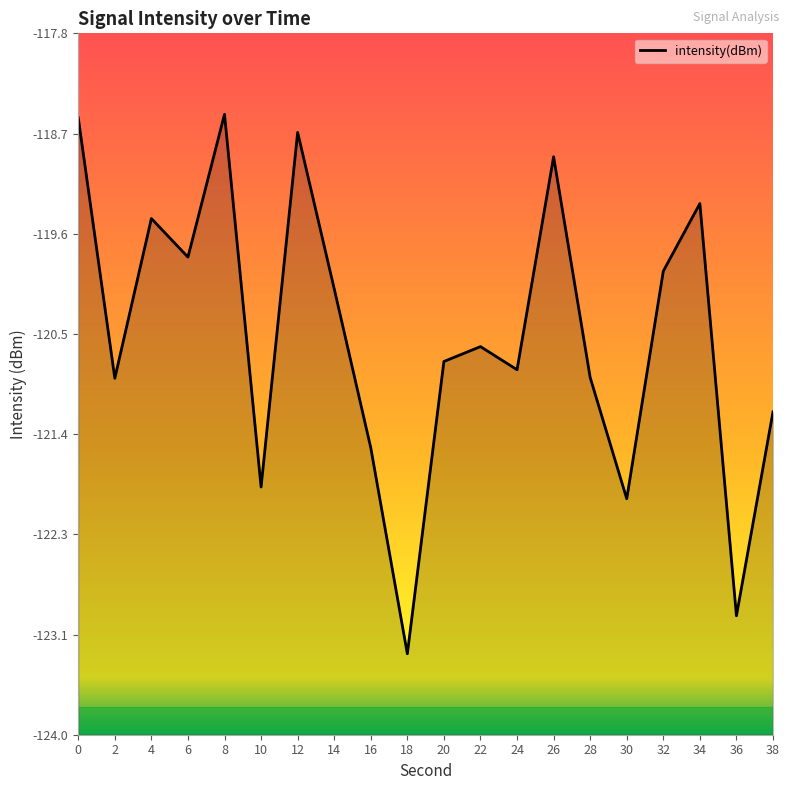

Reading left to right, what are all the values shown in this chart?

-118.6	-120.9	-119.5	-119.8	-118.5	-121.8	-118.7	-120.1	-121.5	-123.3	-120.7	-120.6	-120.8	-118.9	-120.9	-121.9	-119.9	-119.3	-123.0	-121.2